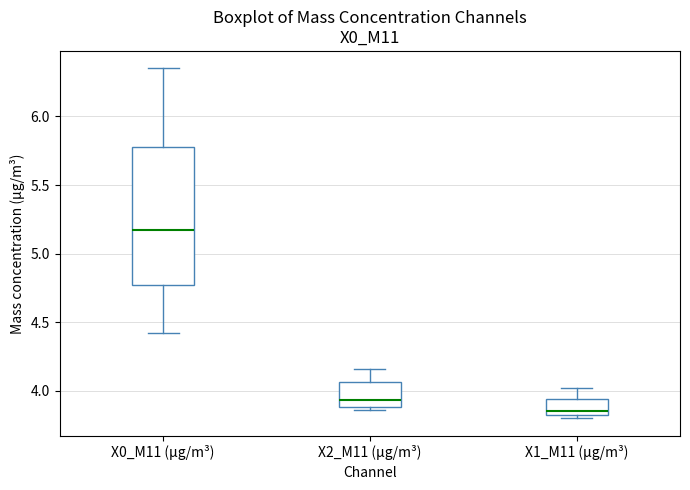

Which box is the tallest, from its lower edge to its upper edge?

X0_M11 (μg/m³)